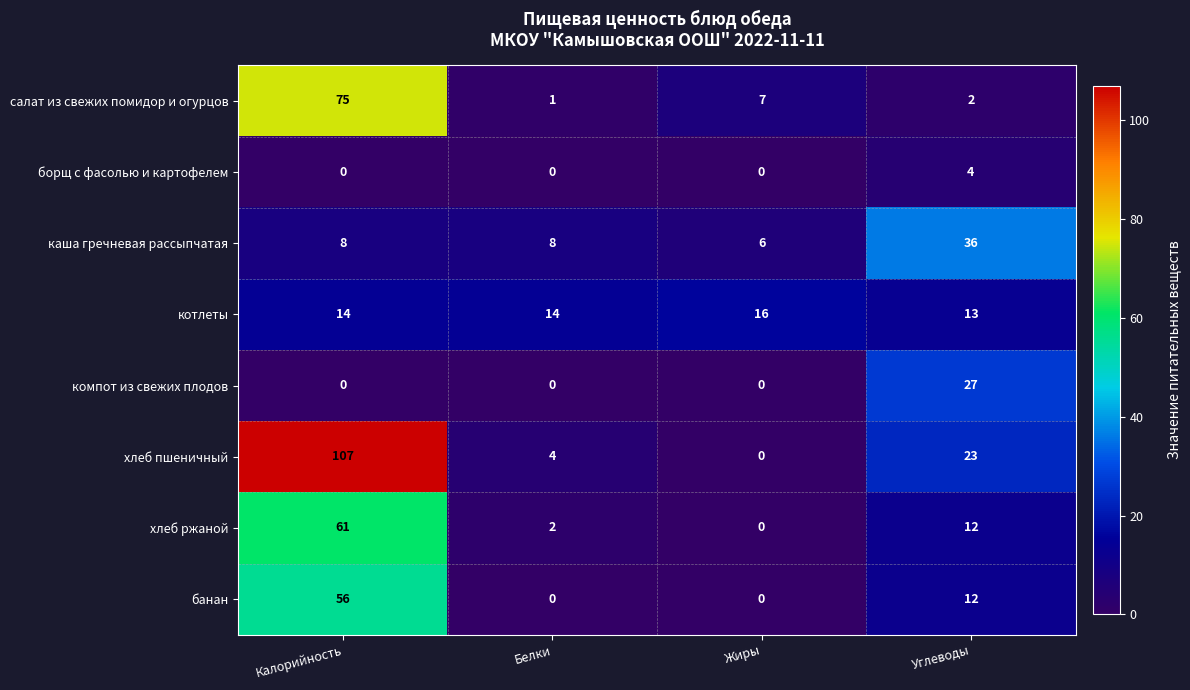

What is the total value across all series at Жиры?

29